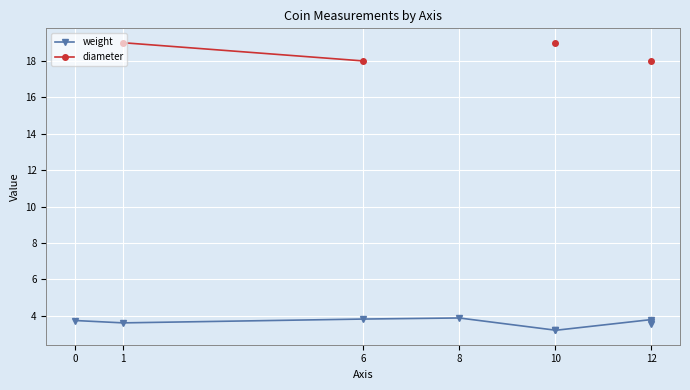

True or false: diameter has more than 2 points higher than both neighbors.

False